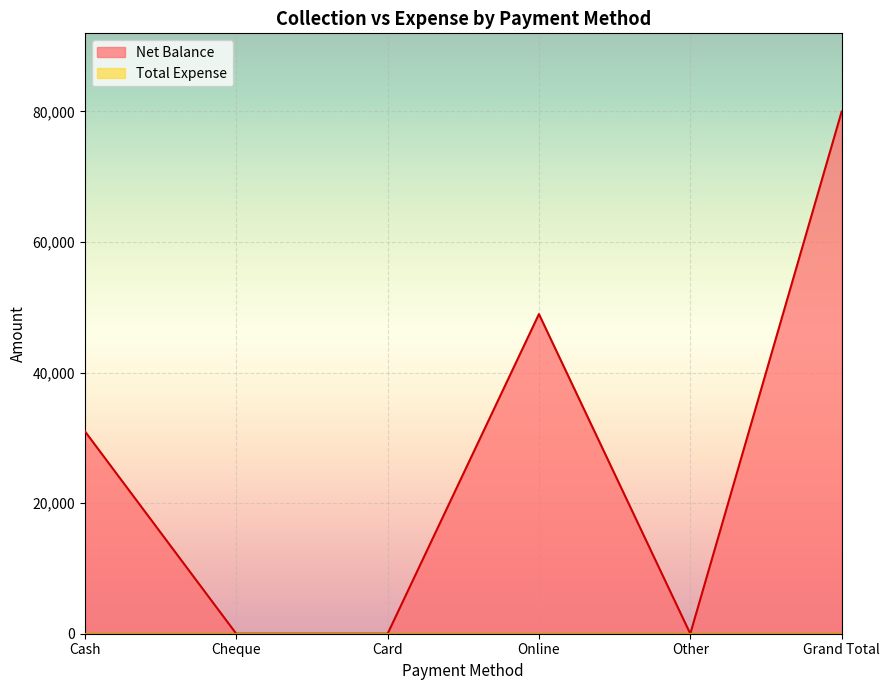

How many data points are less than 31000?

3